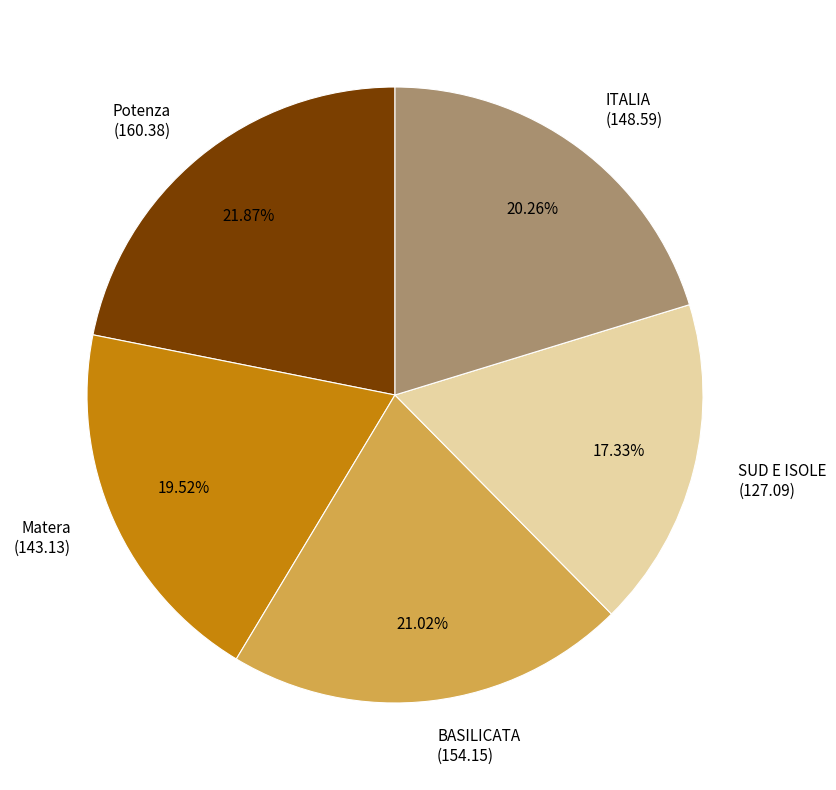

To the nearest percent, what is the difference between the BASILICATA and ITALIA slice percentages?

1%